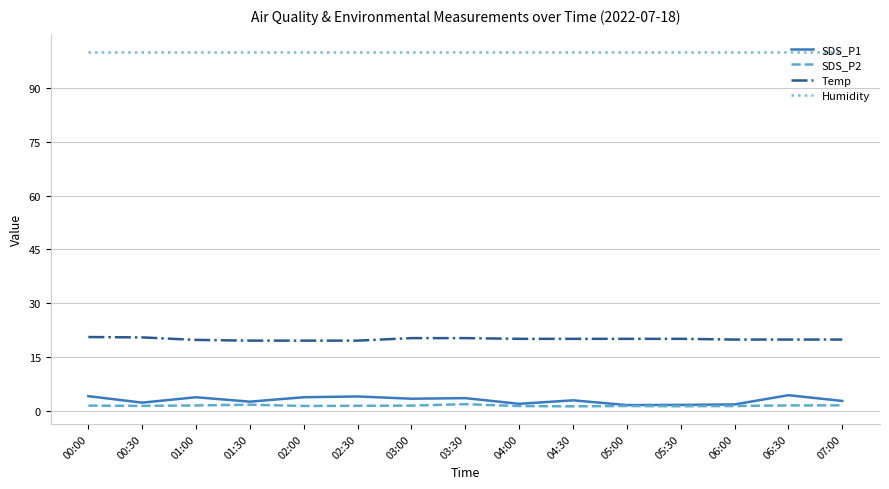

What is the spread (max minus min) of values at 02:00?

98.5